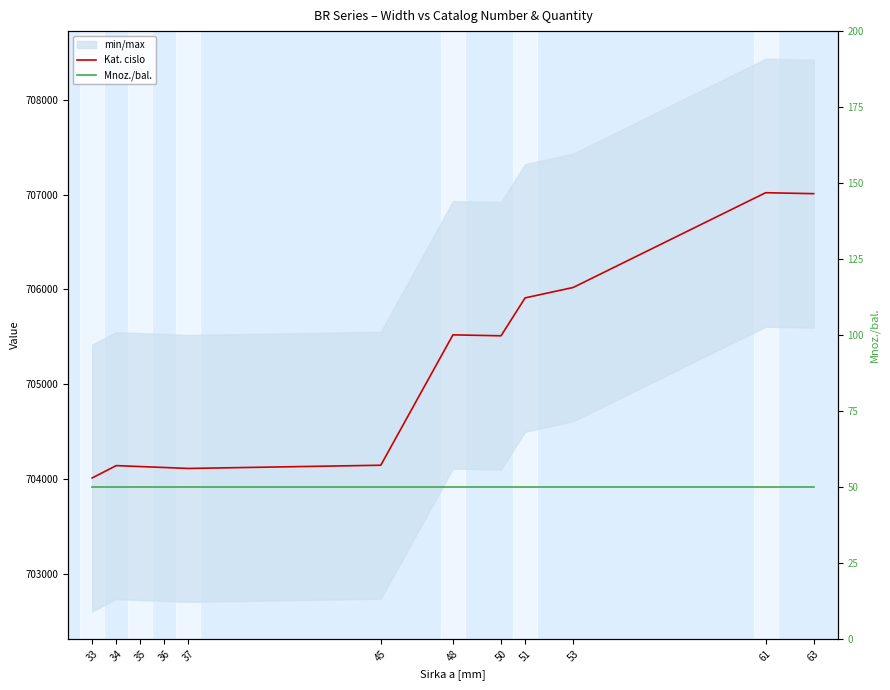

Where is the first local maximum for Kat. cislo?

34